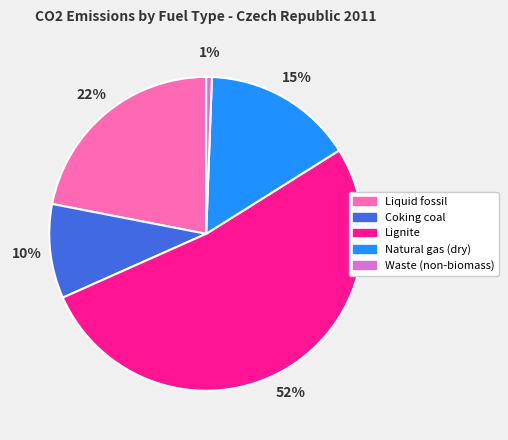

Which has a higher value, Lignite or Natural gas (dry)?

Lignite